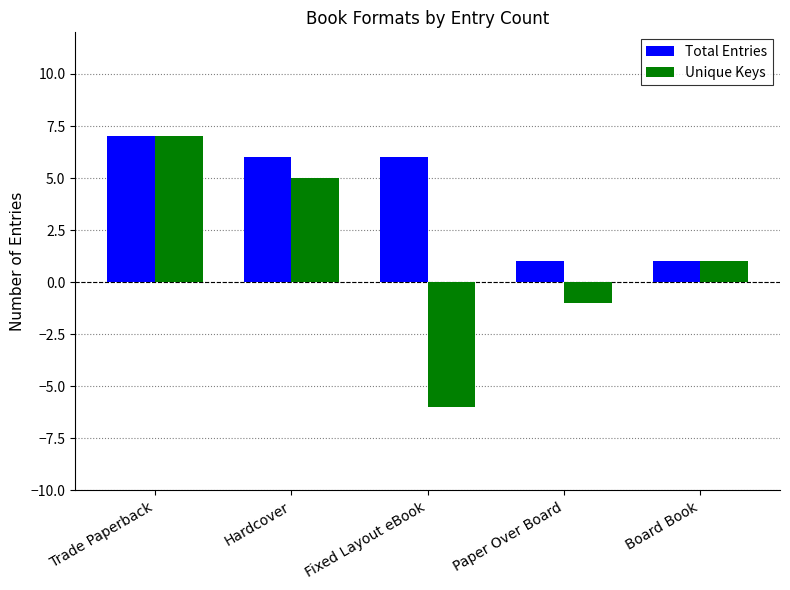

What is the difference between the maximum and minimum values in the Total Entries series?

6